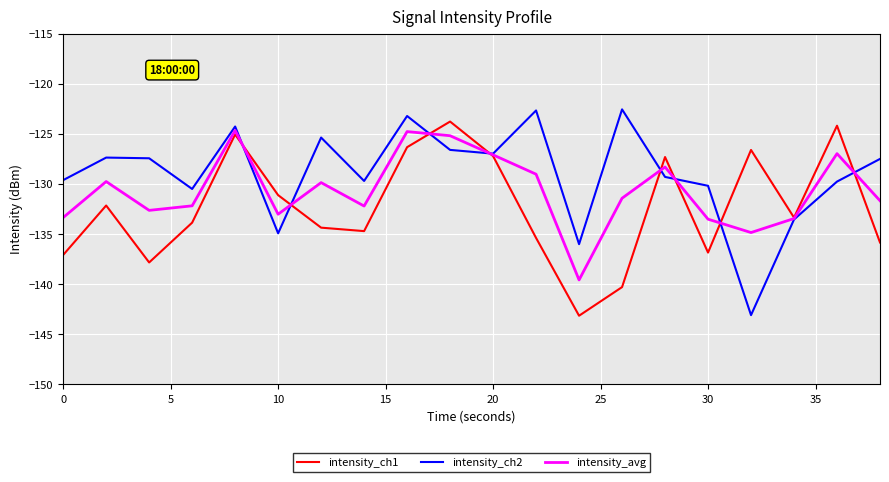

What is the maximum value for intensity_avg?

-124.7